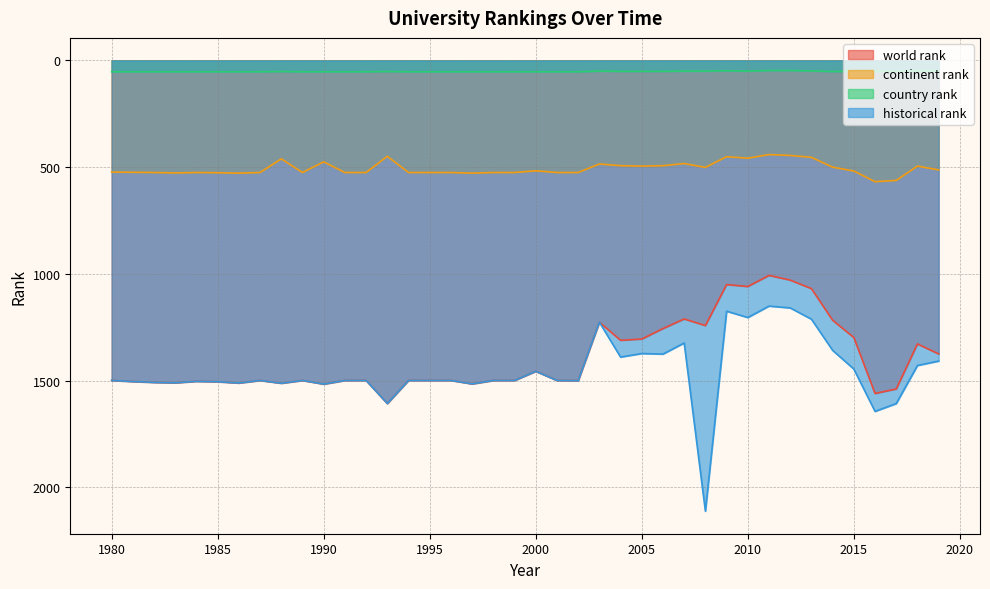

Rank the series at 1982 from highest to lowest value.

world rank, historical rank, continent rank, country rank